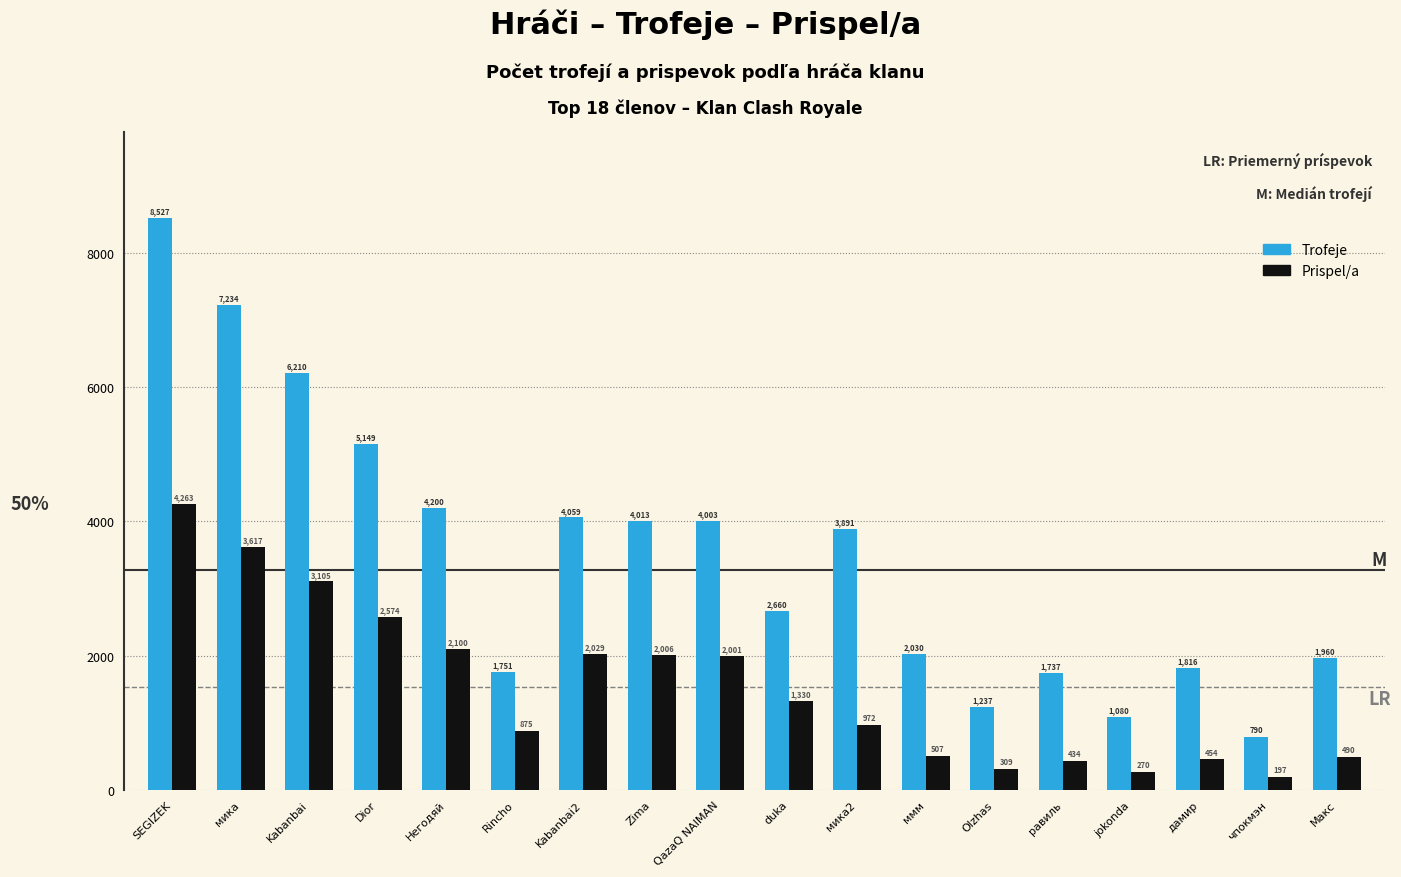

What is the difference between the Prispel/a values at равиль and SEGIZEK?

3829